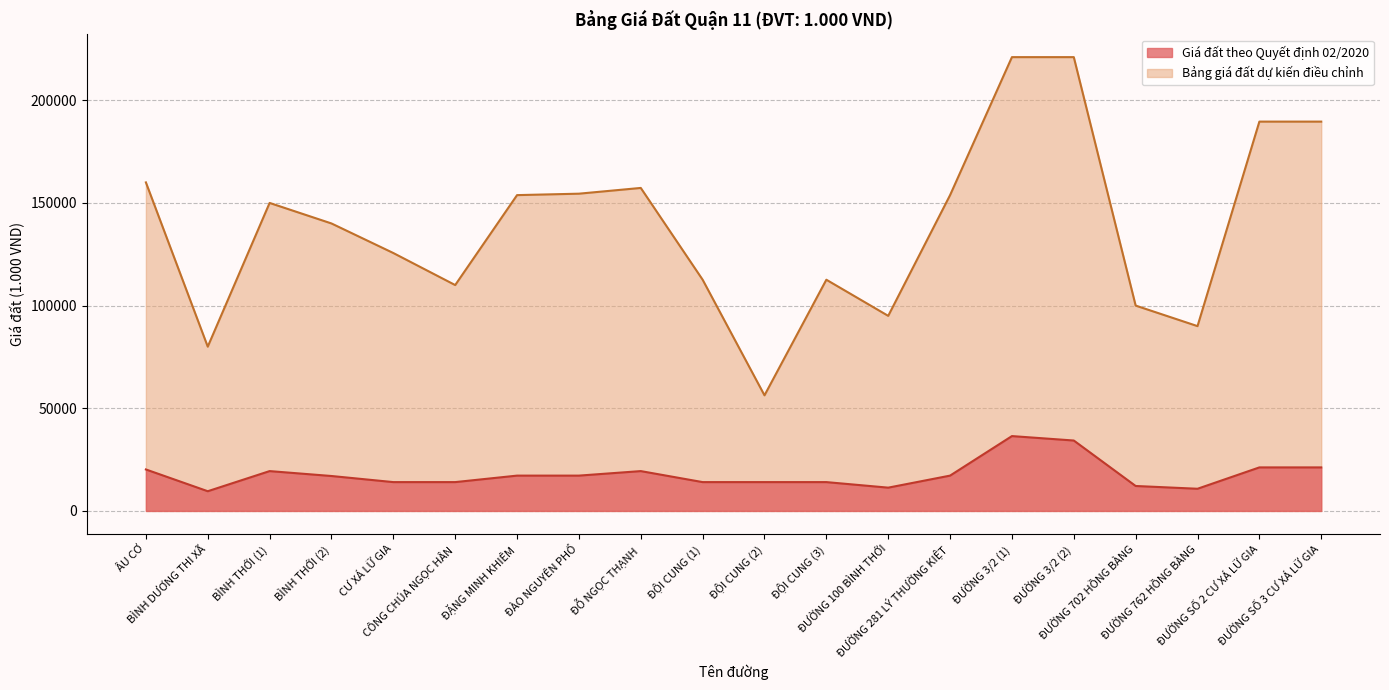

What position from the right is ĐÀO NGUYÊN PHỔ?

13